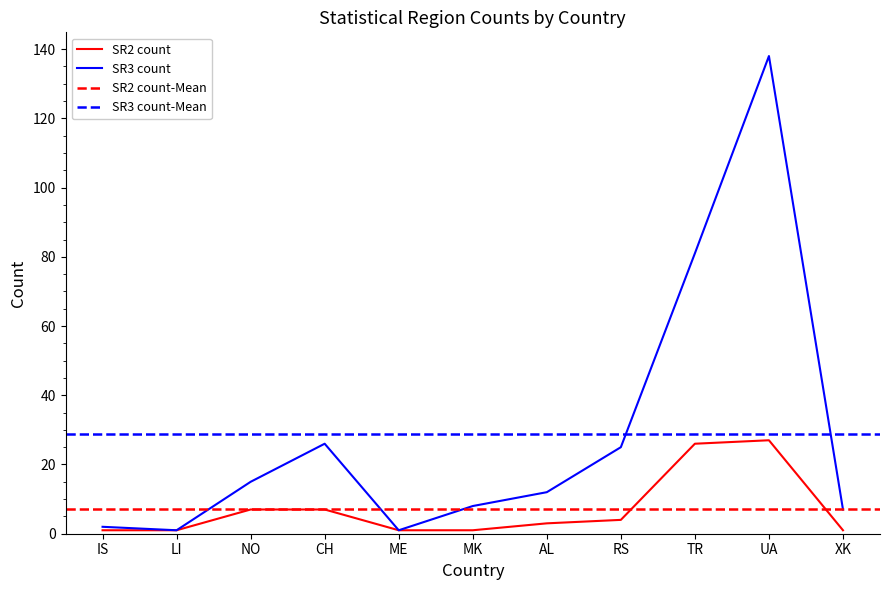

How many interior local peaks does the SR3 count series have?

2